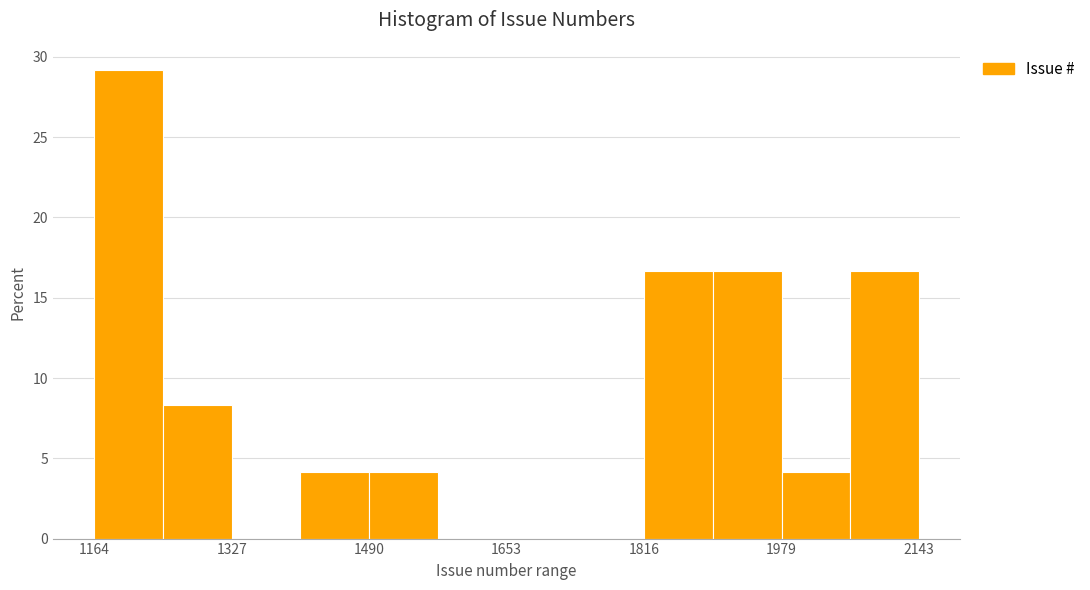

How tall is the bar that spans 1900 to 1980 on the x-axis? Neither the bar edges nor the heights are printed on the chart, so give them approximately, as read against the axes.

16.5